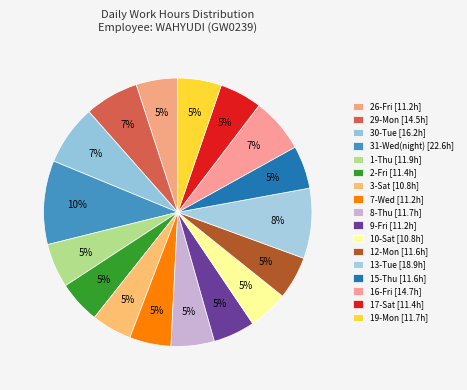

How many slices are in this pie chart?

17